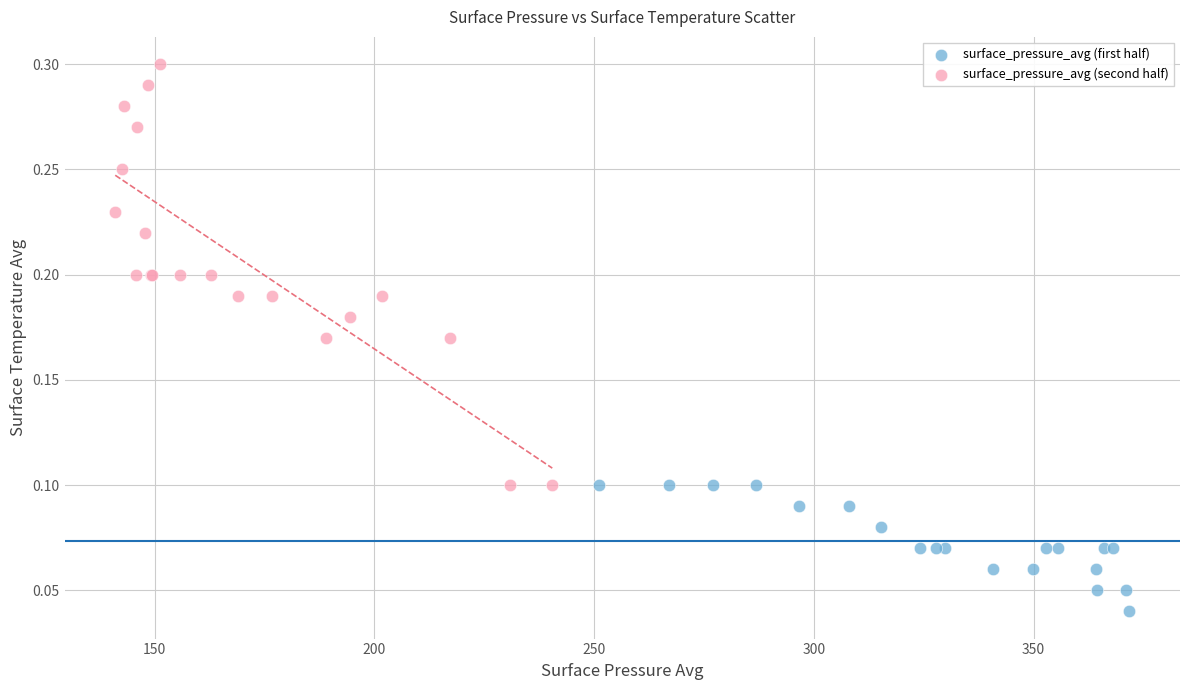

What are all the series names shown in the legend?

surface_pressure_avg (first half), surface_pressure_avg (second half)